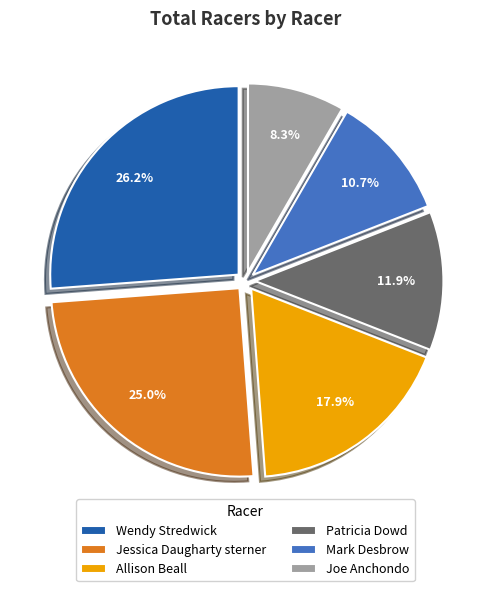

To the nearest percent, what is the combined percentage of Jessica Daugharty sterner and Wendy Stredwick?

51%